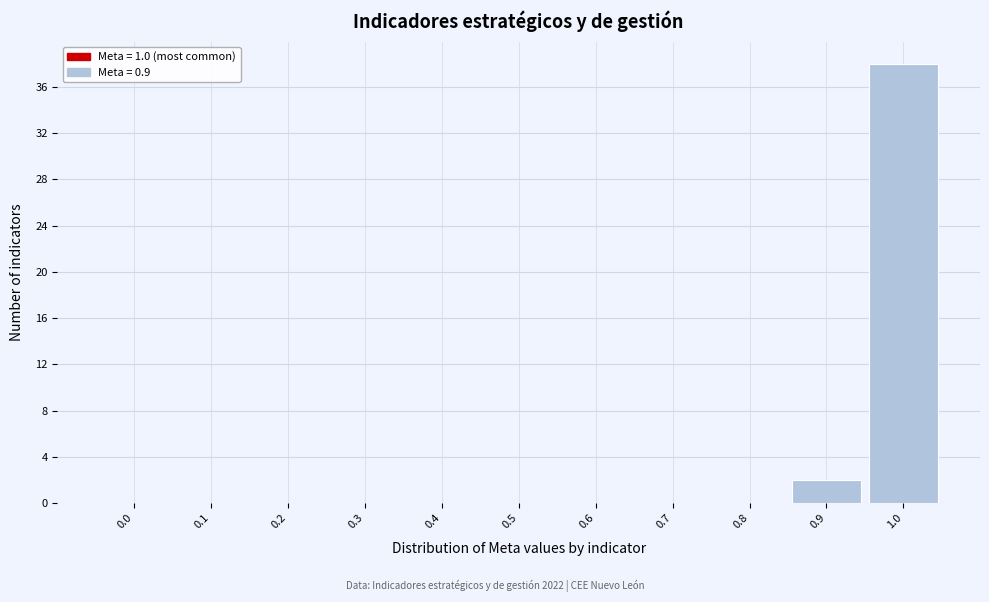

Reading left to right, list all the values displayed in this chart.

0.0=0	0.1=0	0.2=0	0.3=0	0.4=0	0.5=0	0.6=0	0.7=0	0.8=0	0.9=2	1.0=38